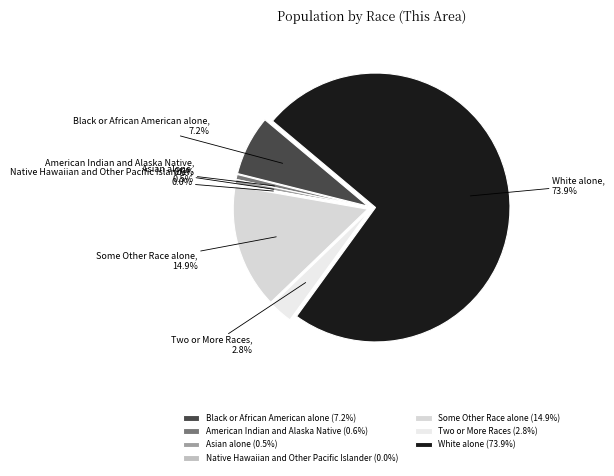

Which slice is the largest?

White alone